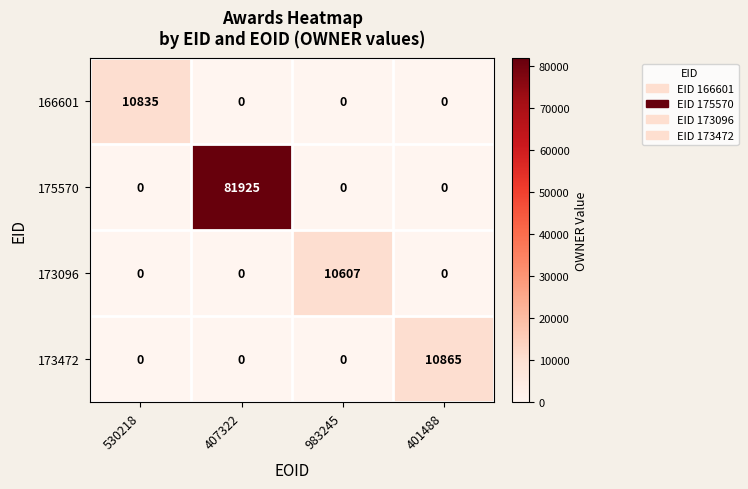

List the series in order of their peak value, highest first.

175570, 173472, 166601, 173096